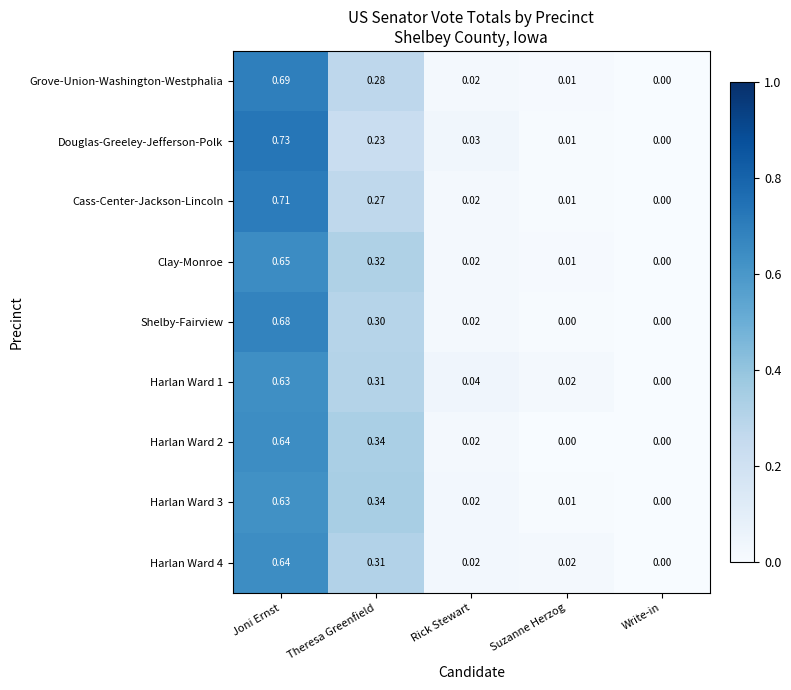

At which category is the sum across all series the highest?

Joni Ernst